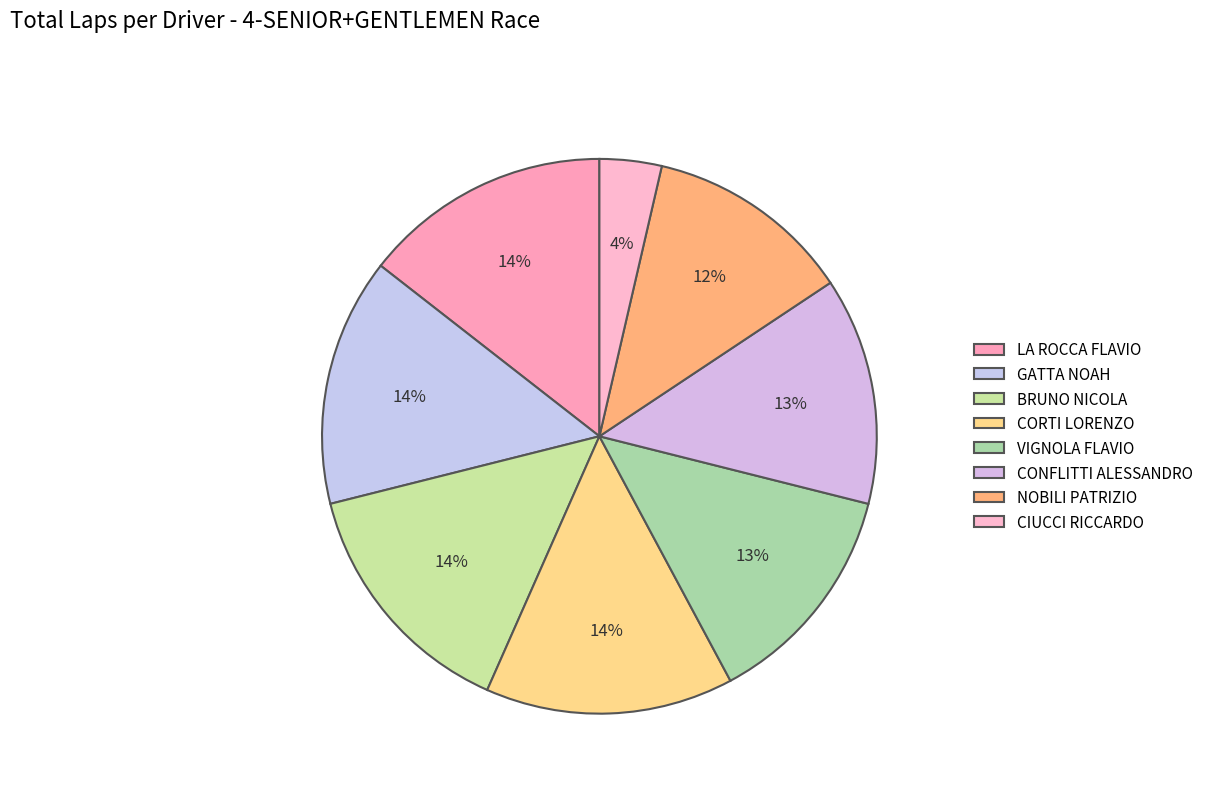

Which has a higher value, NOBILI PATRIZIO or BRUNO NICOLA?

BRUNO NICOLA